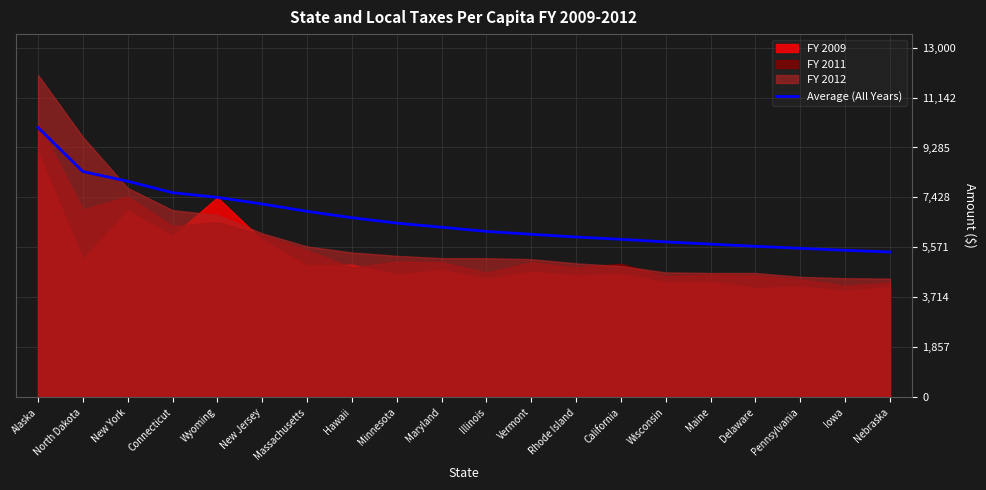

What is the average value?

6629.8